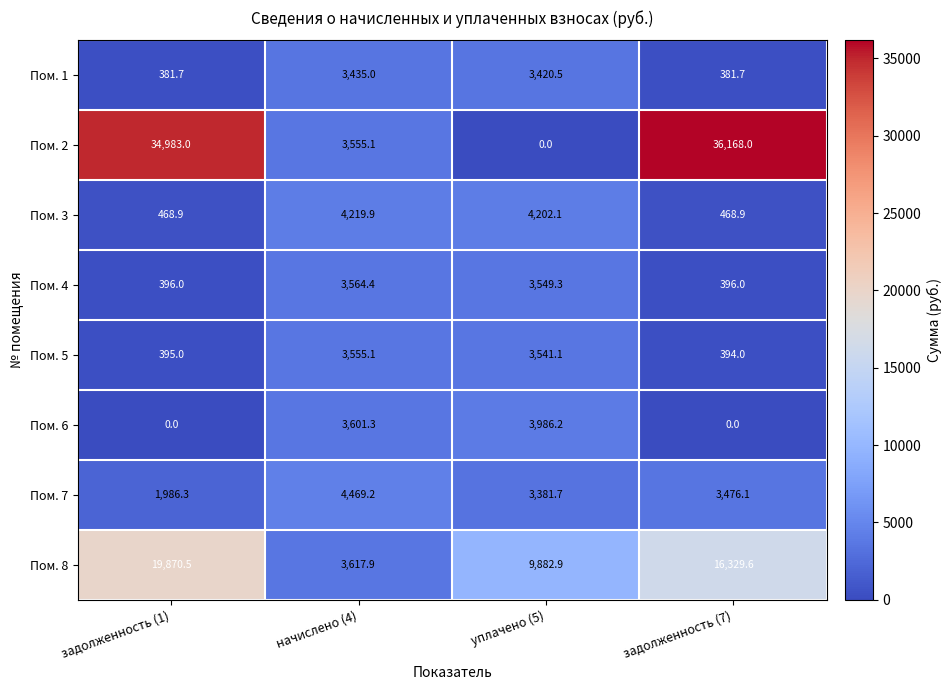

At задолженность (7), list the series in order from largest to smallest.

Пом. 2, Пом. 8, Пом. 7, Пом. 3, Пом. 4, Пом. 5, Пом. 1, Пом. 6